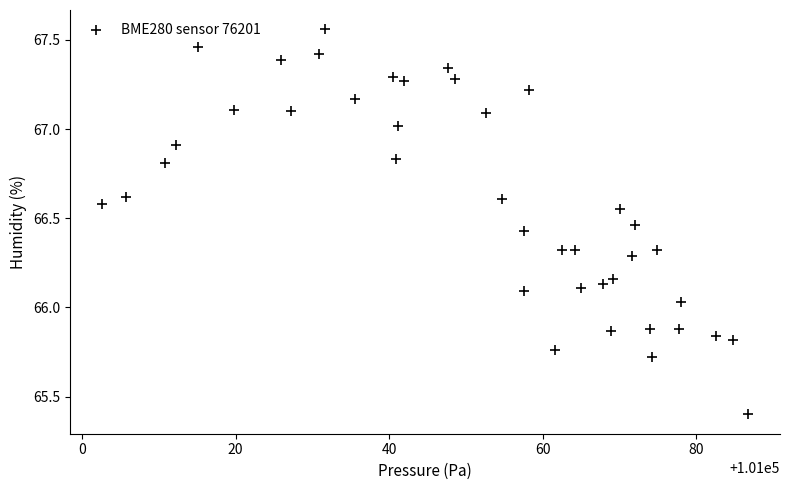

What is the range of X values (max minus min)?

84.1